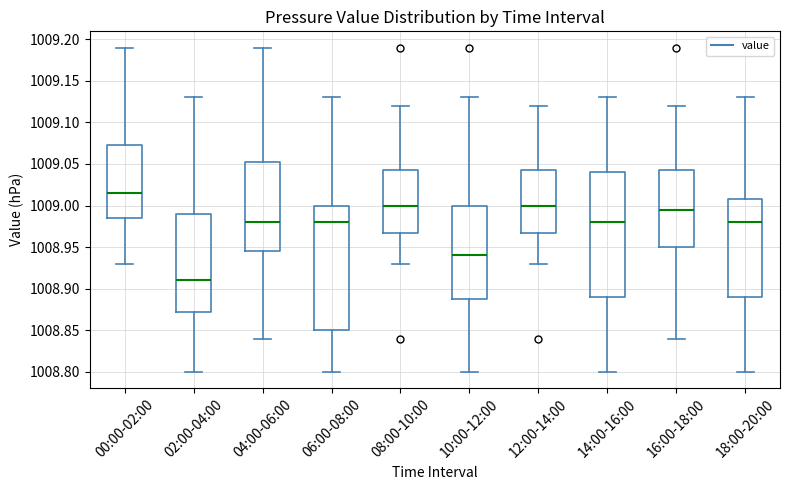

Reading left to right, transcribe this box plot: for each box, give where its median line is, the range the box spans, and where its two whiskers end, as read against the y-axis. The values are not printed on the chart, so give them approximately, as read against the axis.

00:00-02:00: median 1009.015, box 1008.985 to 1009.075, whiskers 1008.930 to 1009.190
02:00-04:00: median 1008.910, box 1008.875 to 1008.990, whiskers 1008.800 to 1009.130
04:00-06:00: median 1008.980, box 1008.945 to 1009.055, whiskers 1008.840 to 1009.190
06:00-08:00: median 1008.980, box 1008.850 to 1009.000, whiskers 1008.800 to 1009.130
08:00-10:00: median 1009.000, box 1008.970 to 1009.045, whiskers 1008.930 to 1009.120
10:00-12:00: median 1008.940, box 1008.890 to 1009.000, whiskers 1008.800 to 1009.130
12:00-14:00: median 1009.000, box 1008.970 to 1009.045, whiskers 1008.930 to 1009.120
14:00-16:00: median 1008.980, box 1008.890 to 1009.040, whiskers 1008.800 to 1009.130
16:00-18:00: median 1008.995, box 1008.950 to 1009.045, whiskers 1008.840 to 1009.120
18:00-20:00: median 1008.980, box 1008.890 to 1009.010, whiskers 1008.800 to 1009.130